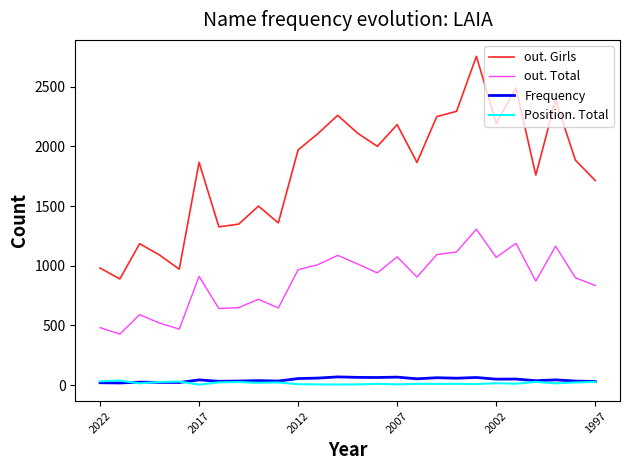

Which series has the widest spread of values?

out. Girls